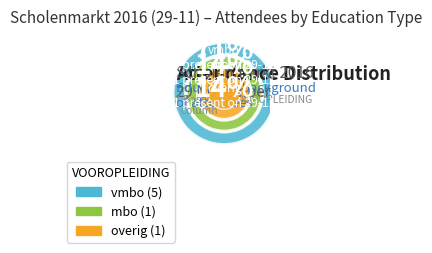

How many slices are in this pie chart?

3